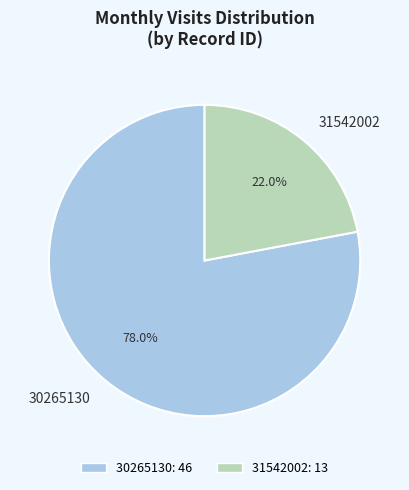

True or false: 31542002 accounts for 16% of the total.

False